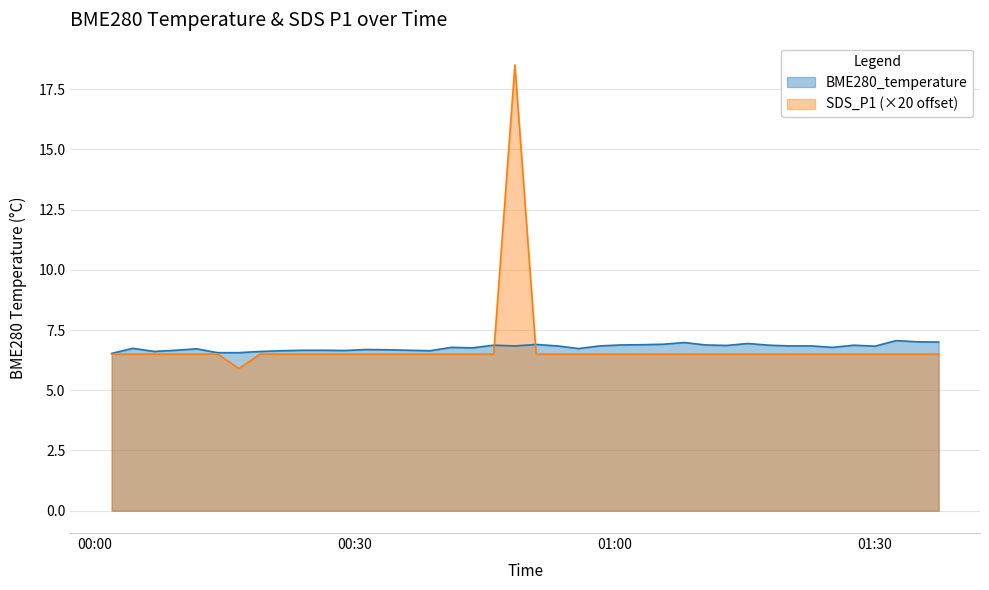

What is the smallest value displayed?

5.9